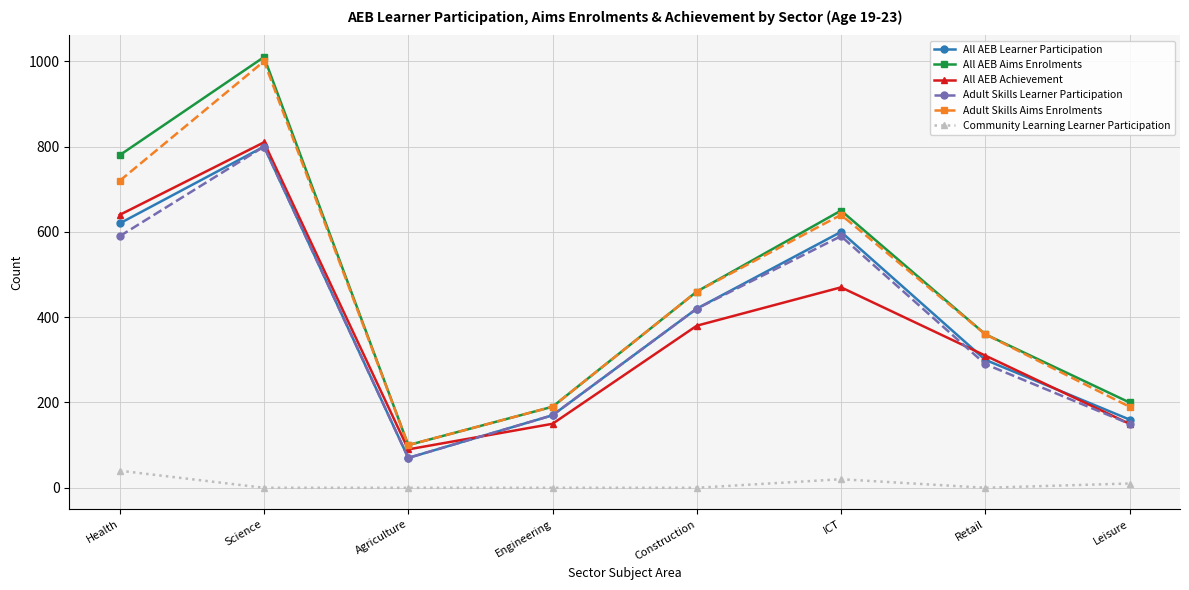

Which series has the widest spread of values?

All AEB Aims Enrolments